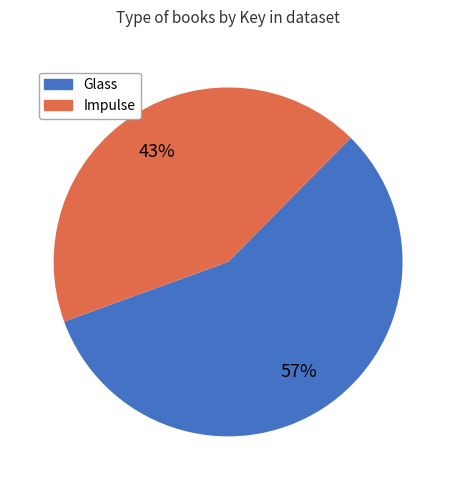

Is there any slice that represents more than half of the pie?

Yes